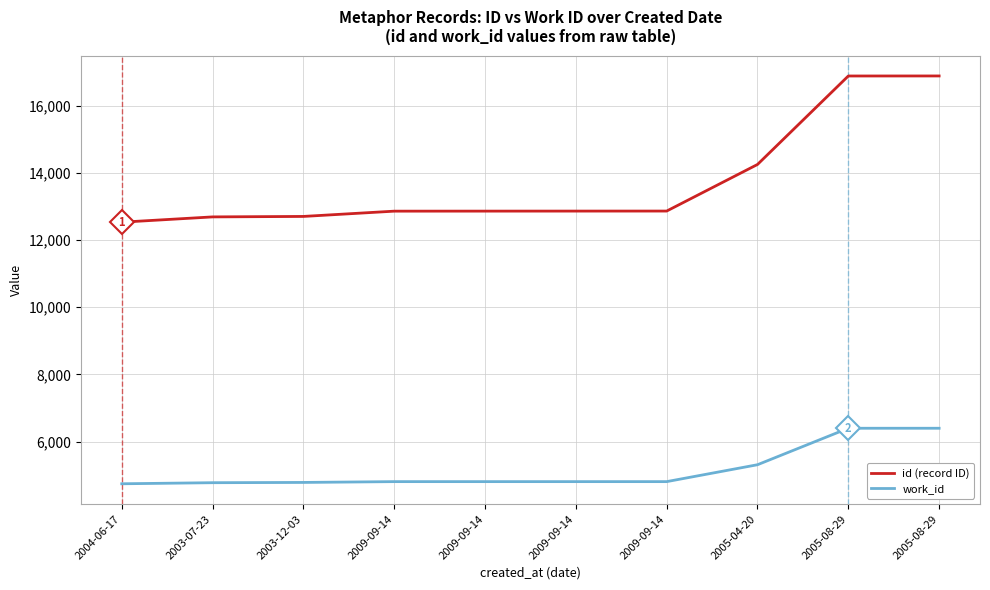

Rank the series at 2009-09-14 from lowest to highest value.

work_id, id (record ID)